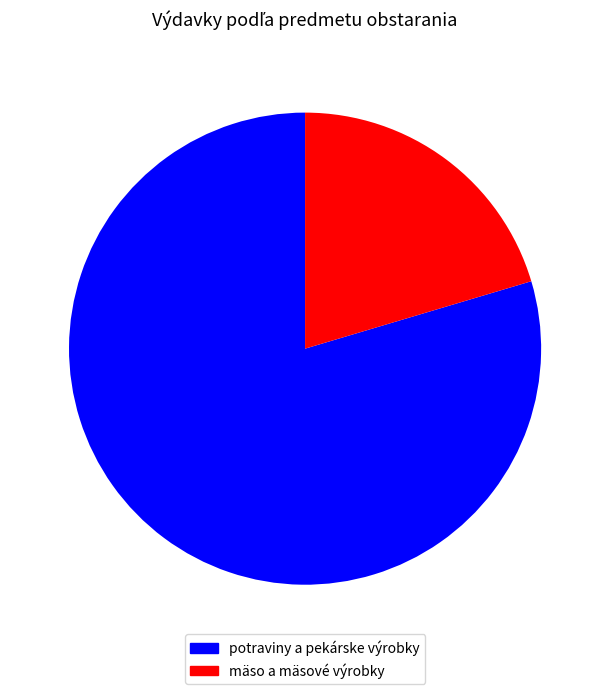

Is there any slice that represents more than half of the pie?

Yes